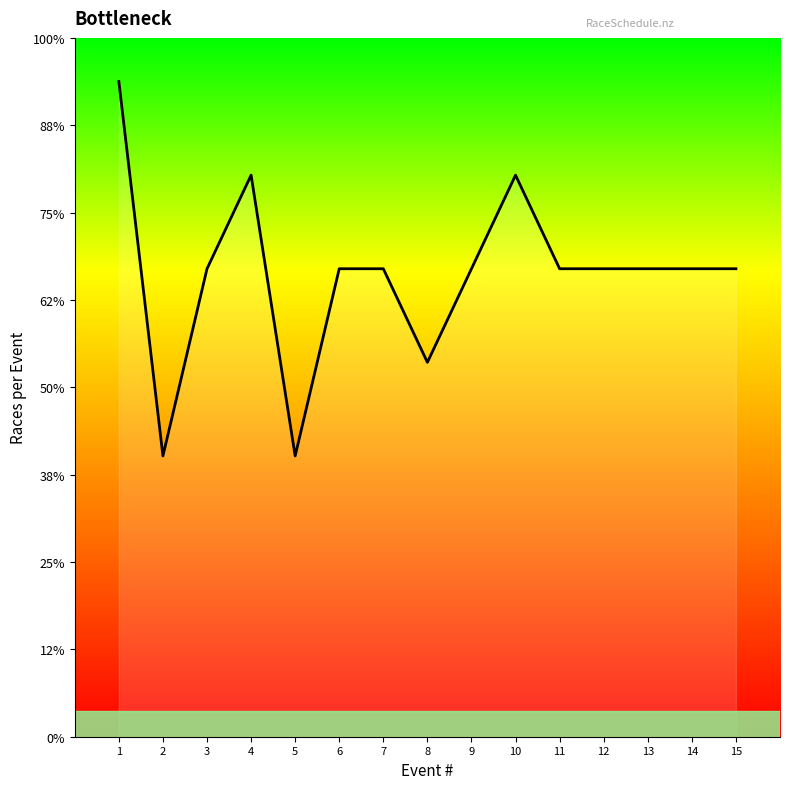

Does the chart display data point markers on the line(s)?

No